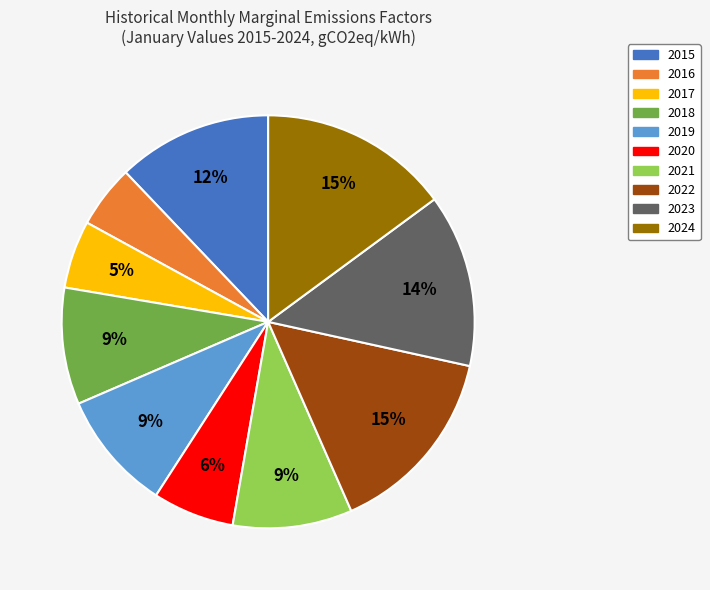

Approximately how many times larger is the value at 2015 compared to 2023?

0.9